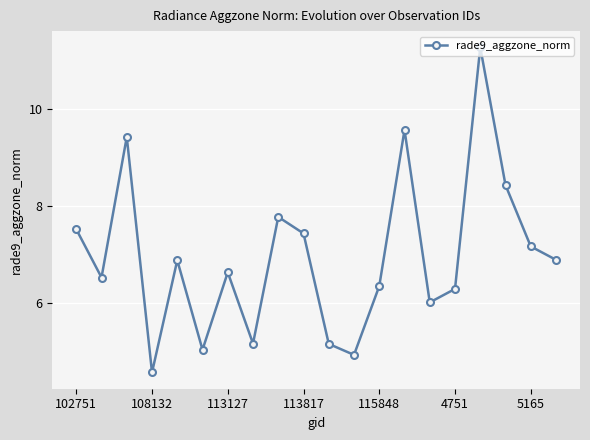

What is the sum of all values?

139.0